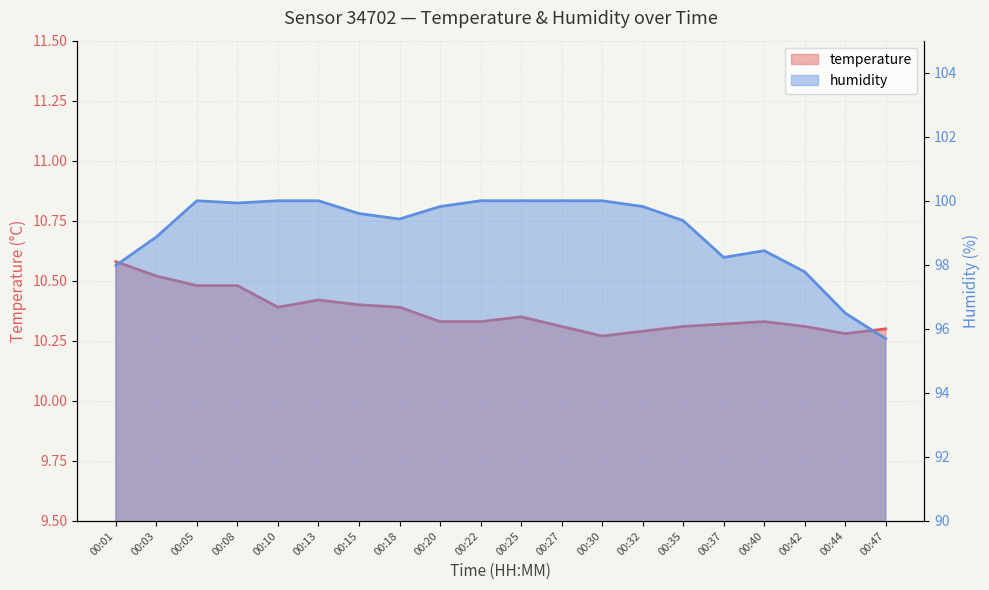

Reading left to right, transcribe all the data shown in this chart.

temperature: 10.6	10.5	10.5	10.5	10.4	10.4	10.4	10.4	10.3	10.3	10.3	10.3	10.3	10.3	10.3	10.3	10.3	10.3	10.3	10.3
humidity: 98.0	98.9	100.0	99.9	100.0	100.0	99.6	99.4	99.8	100.0	100.0	100.0	100.0	99.8	99.4	98.2	98.4	97.8	96.5	95.7